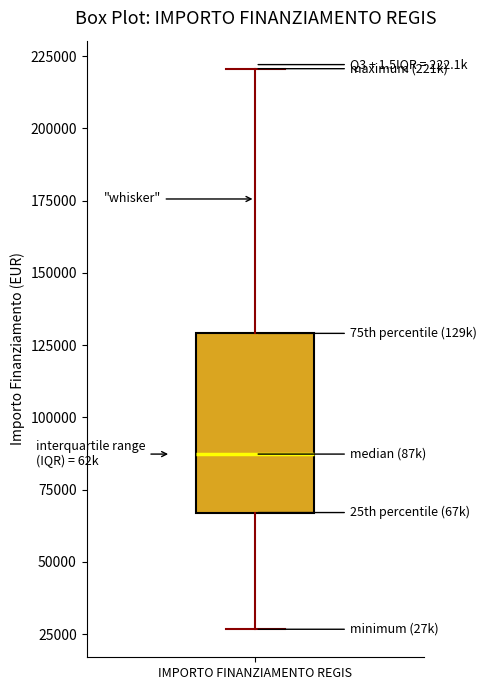

Read this box plot against the y-axis: the position of the median line, the range covered by the box, and the ends of both whiskers. The values are not printed on the chart, so give them approximately, as read against the axis.

median 85000, box 65000 to 130000, whiskers 25000 to 220000